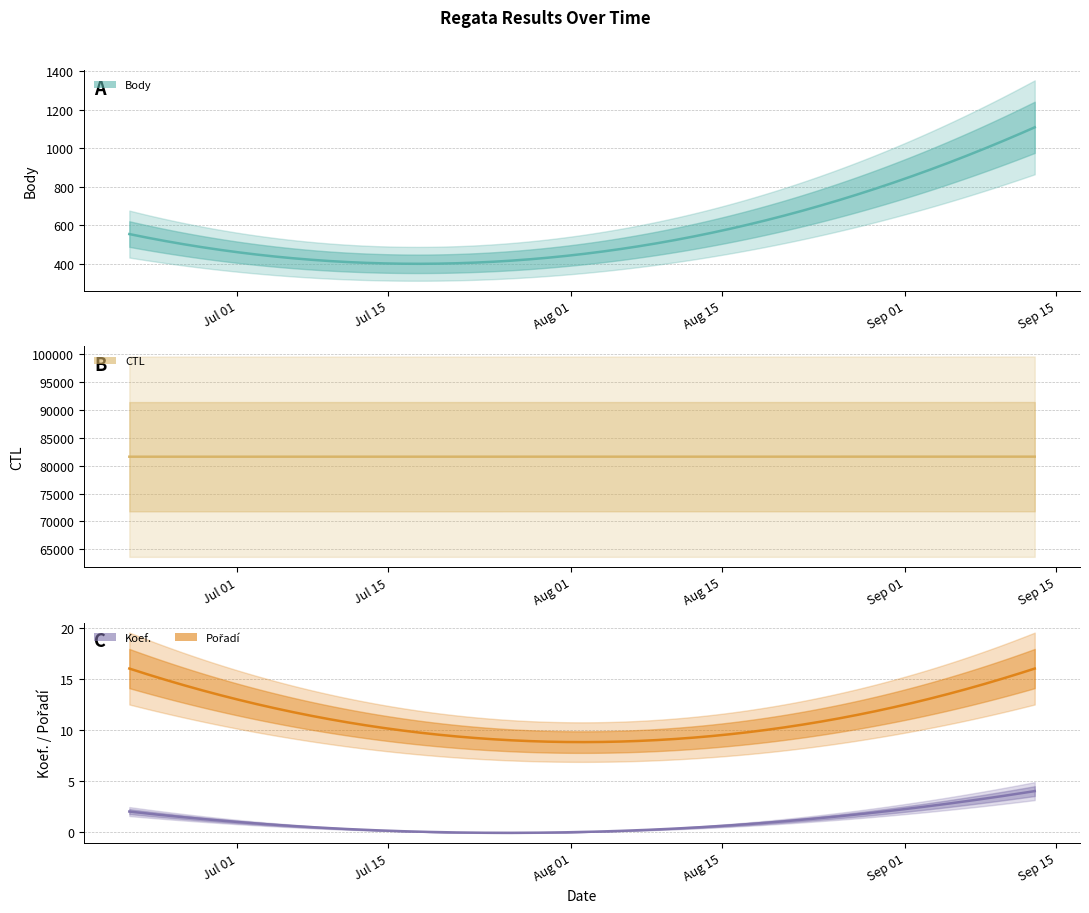

Is it true that CTL equals 81618 at 2008-09-13?

True